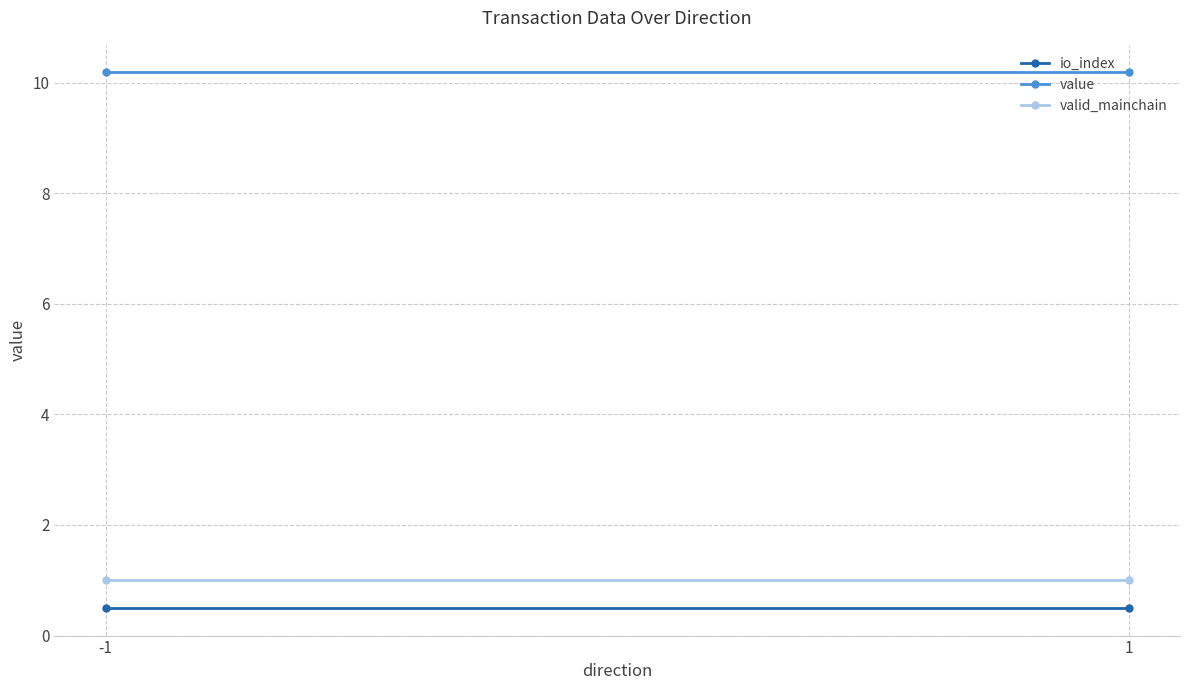

Which series changed the most between -1 and 1?

io_index